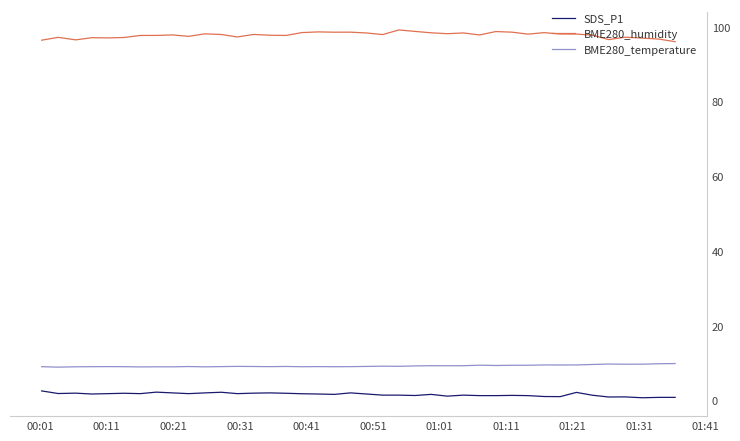

What is the maximum value shown in the chart?

99.1